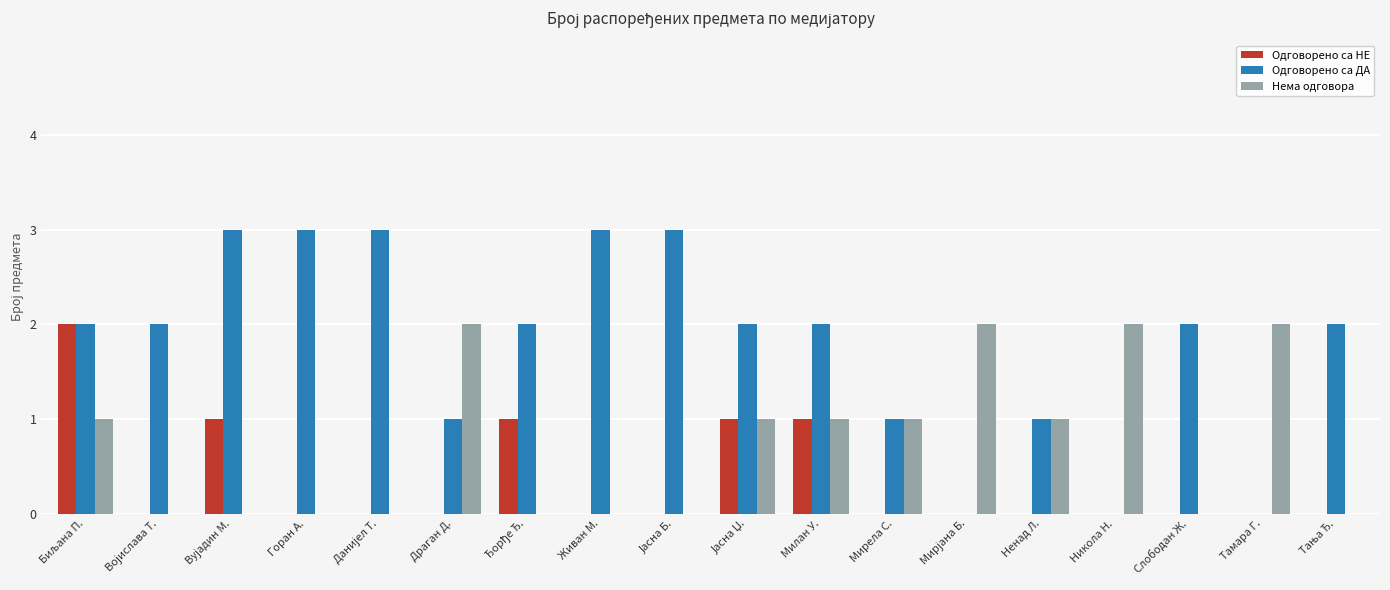

Is it true that Одговорено са НЕ equals 0 at Живан М.?

True